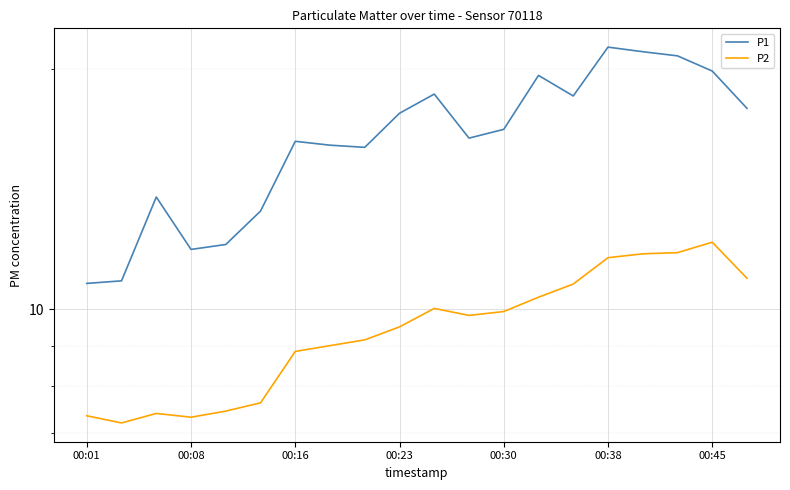

What is the greatest value displayed?

21.3